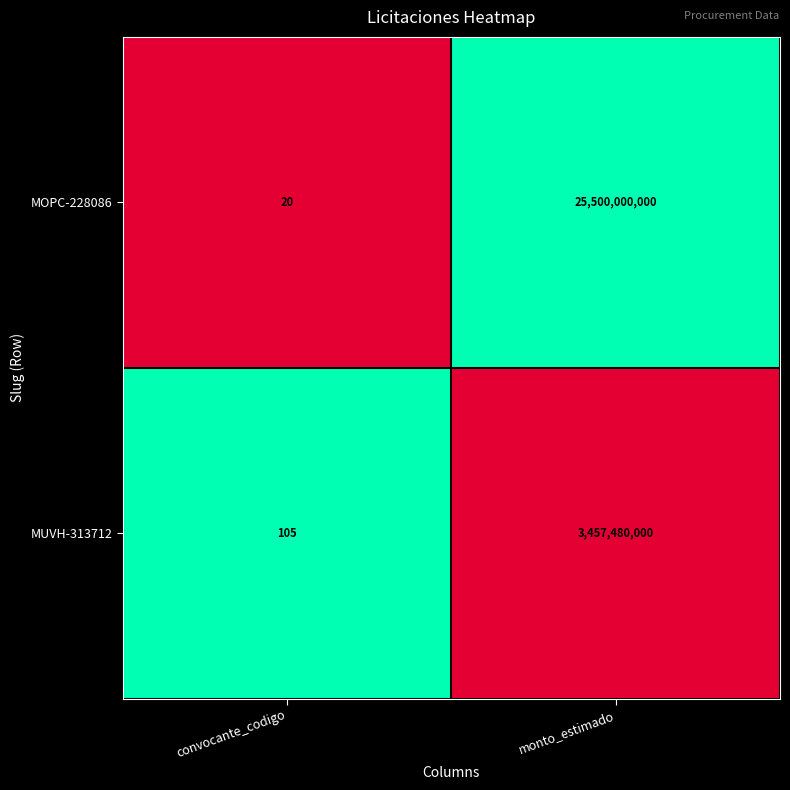

Count the number of categories in the chart.

2